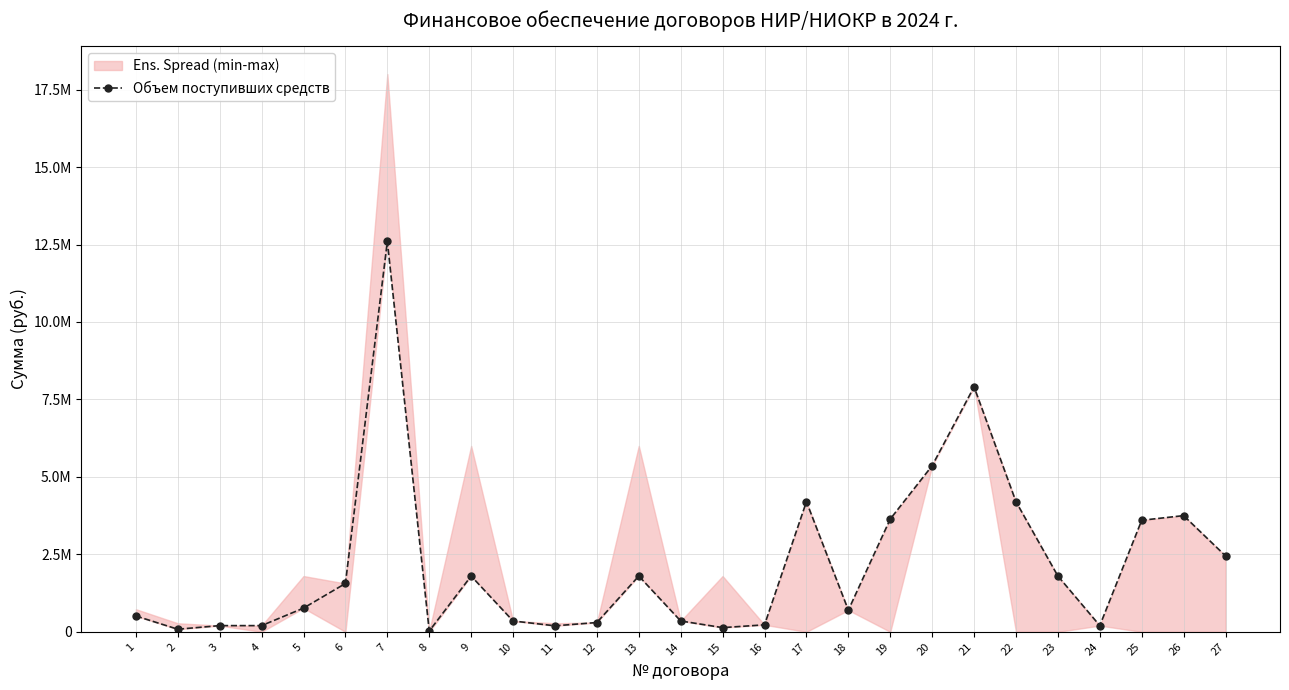

At which label is the value closest to 6312500?

20